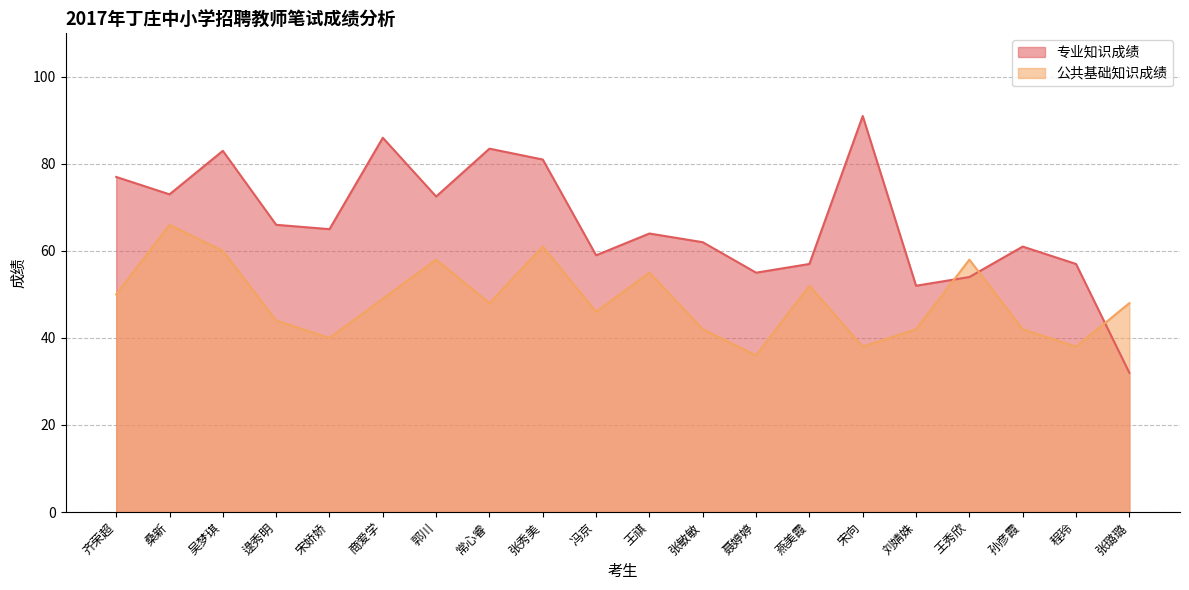

Is it true that 公共基础知识成绩 equals 42.0 at 孙彦霞?

True